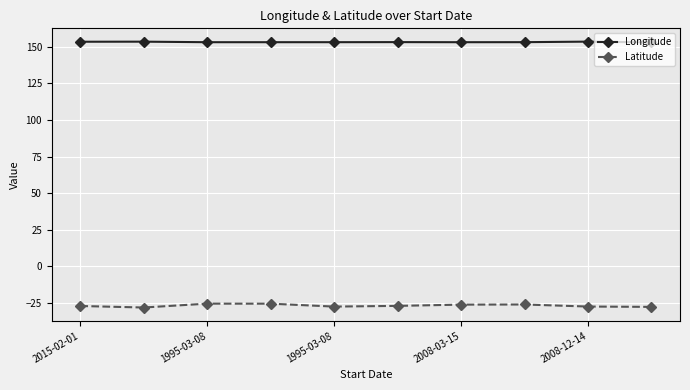

What is the average value of the Longitude series?

153.2